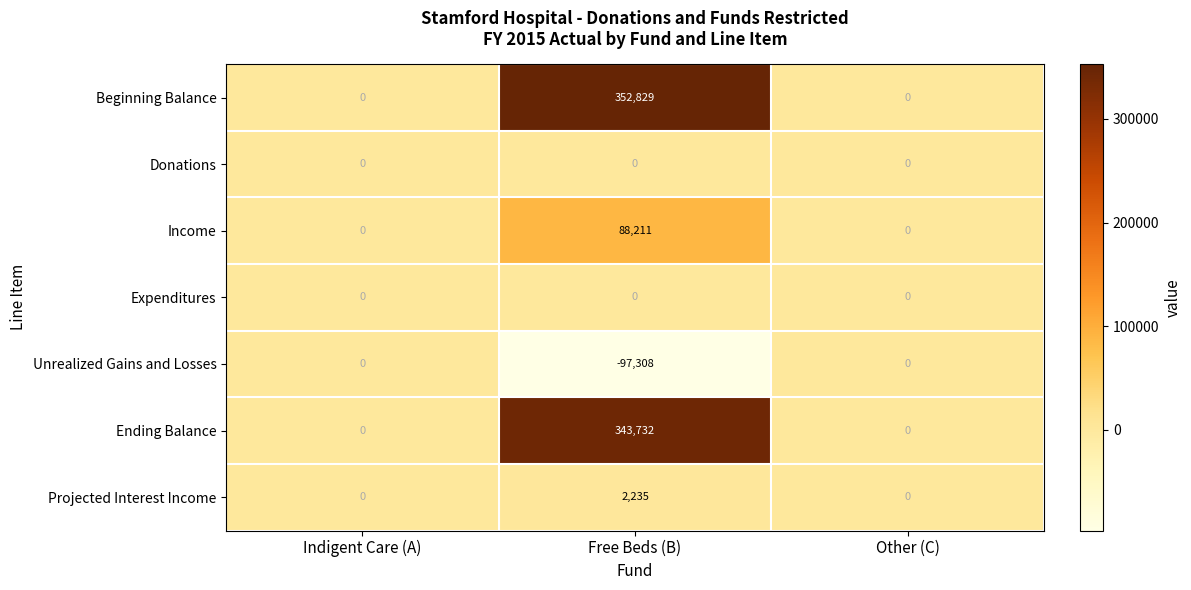

Which series has the largest range (max minus min)?

Beginning Balance